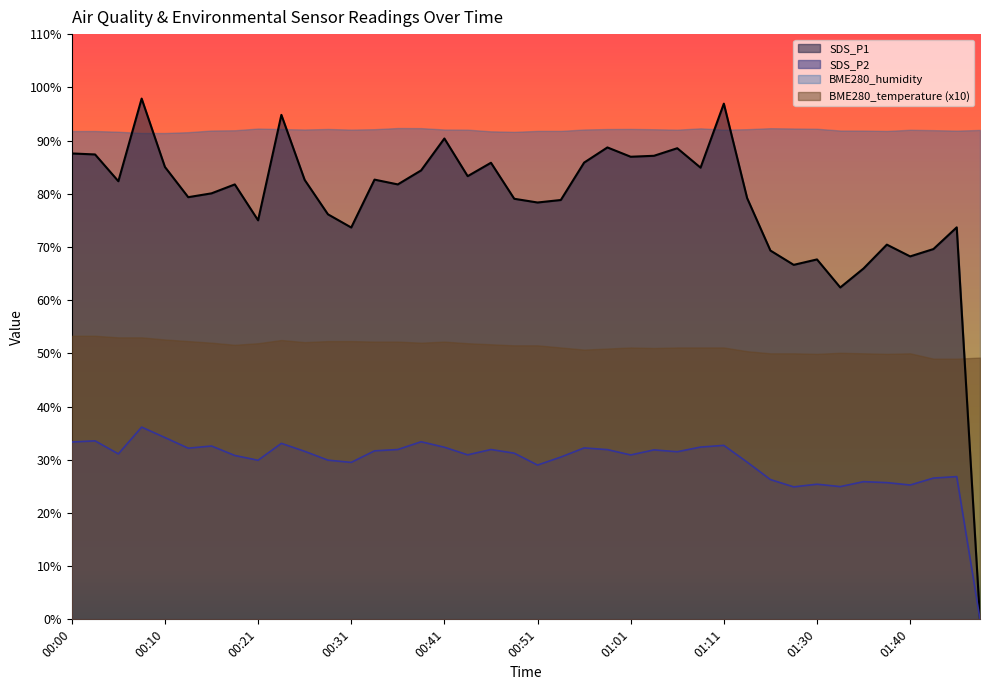

True or false: SDS_P1 has more than 0 points higher than both neighbors.

True